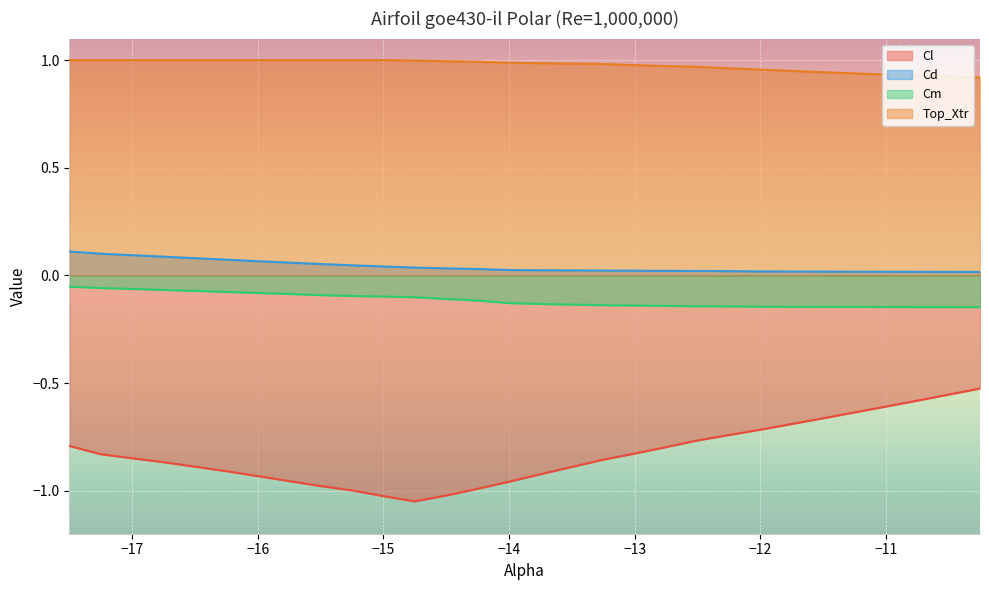

True or false: Cl and Cd intersect in this chart.

False